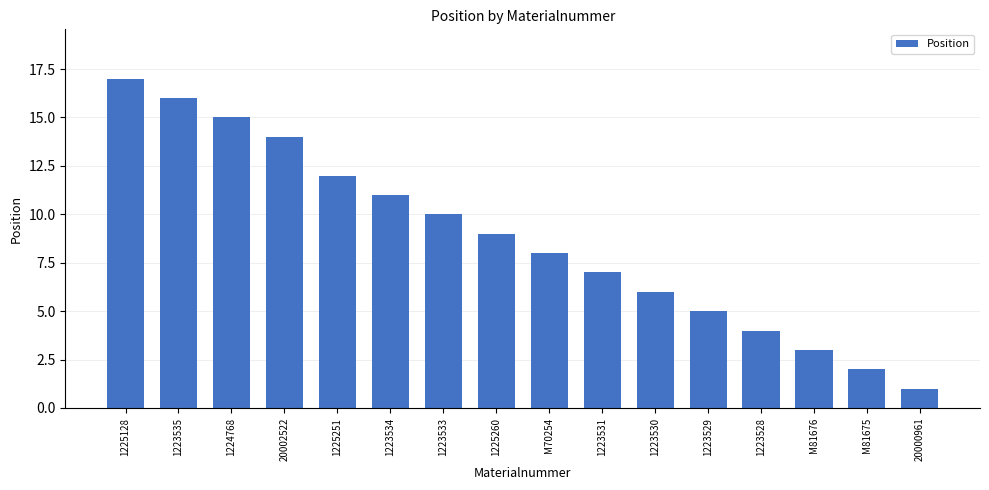

What is the difference between the maximum and minimum values?

16